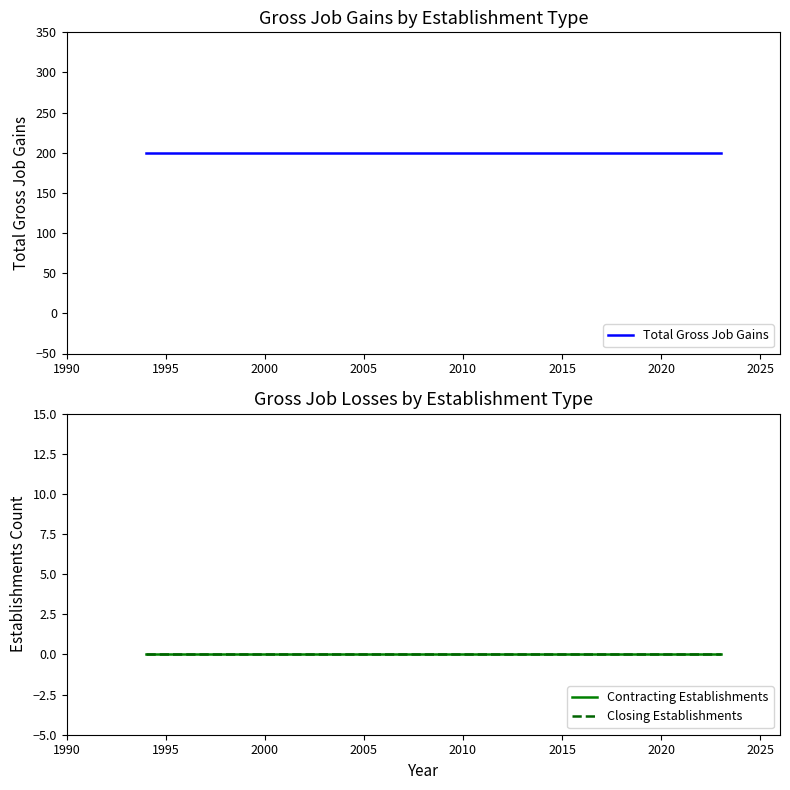

Reading right to left, what are all the values shown in this chart?

Total Gross Job Gains: 200	200	200	200	200	200	200	200	200	200	200	200	200	200	200	200	200	200
Contracting Establishments: 0	0	0	0	0	0	0	0	0	0	0	0	0	0	0	0	0	0
Closing Establishments: 0	0	0	0	0	0	0	0	0	0	0	0	0	0	0	0	0	0